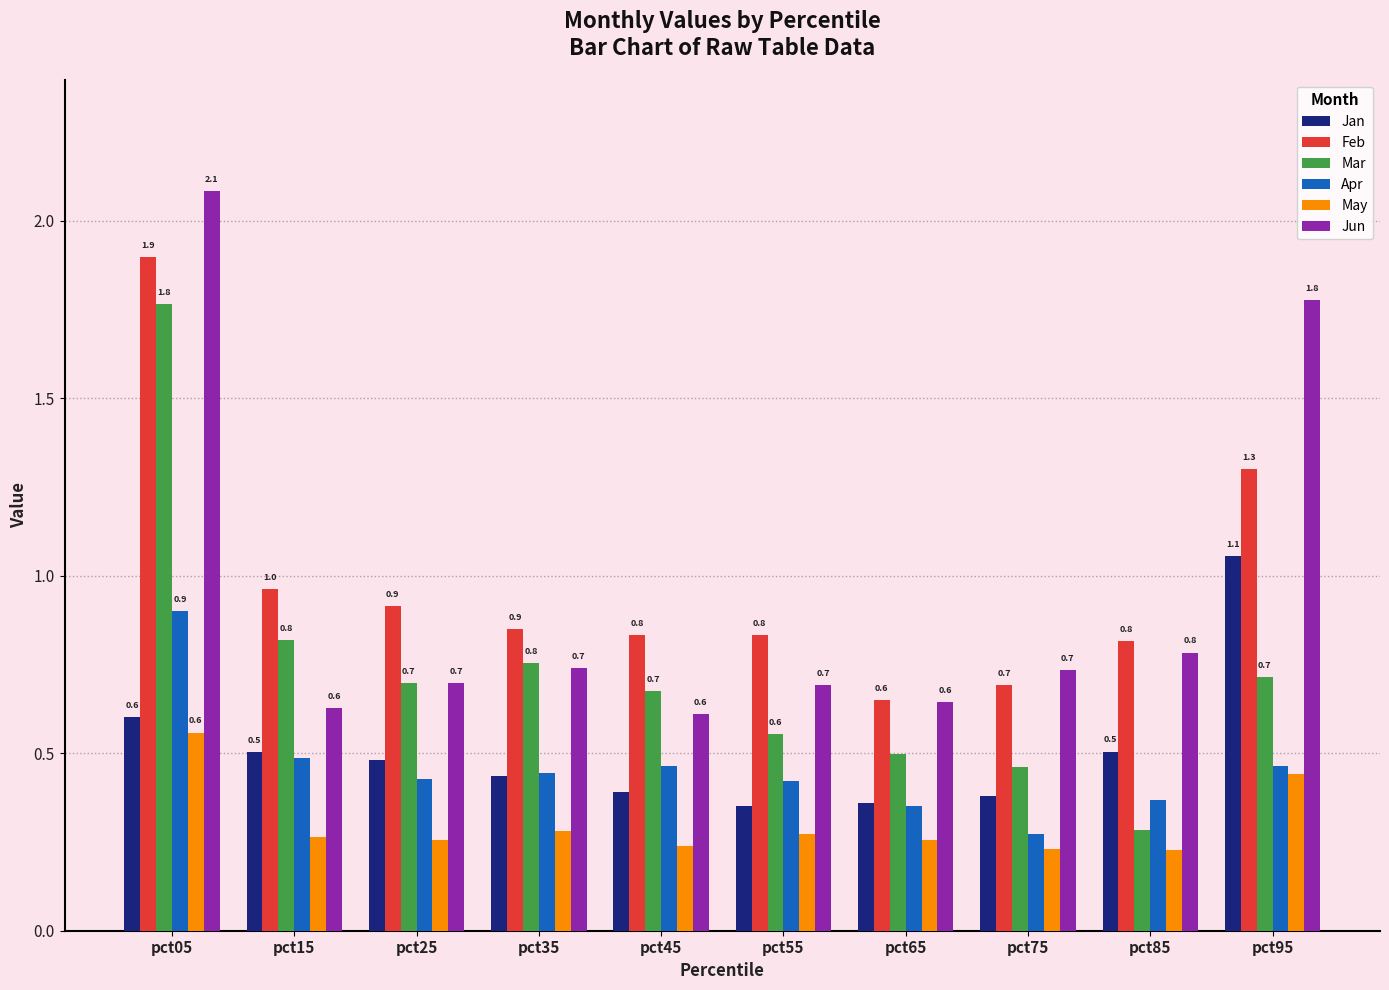

What is the difference between the Jan values at pct95 and pct85?

0.6